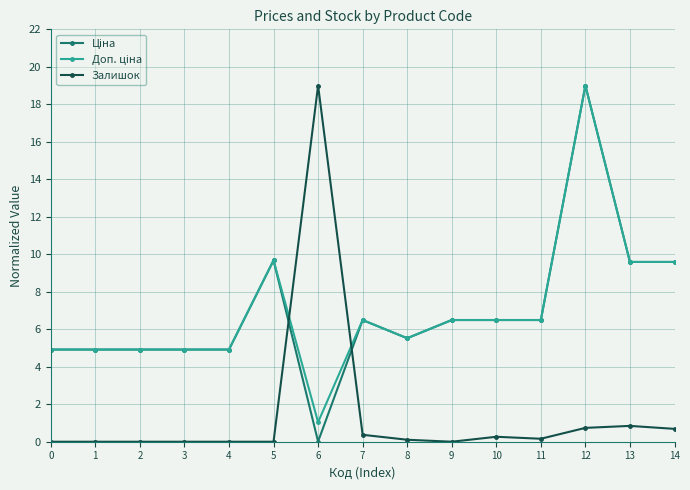

What is the maximum value shown in the chart?

19.0